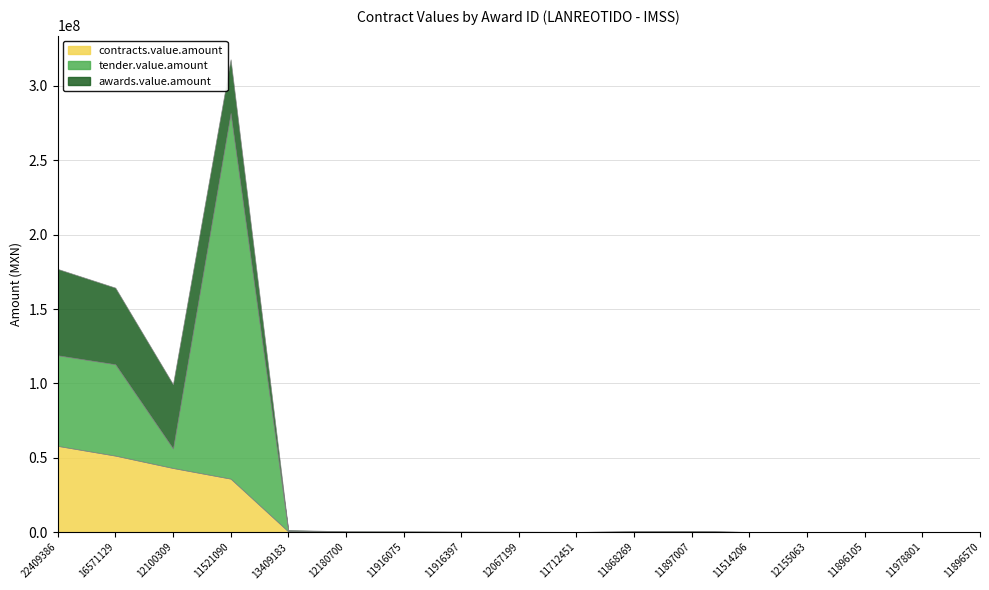

What is the label of the 14th point from the left?

12155063